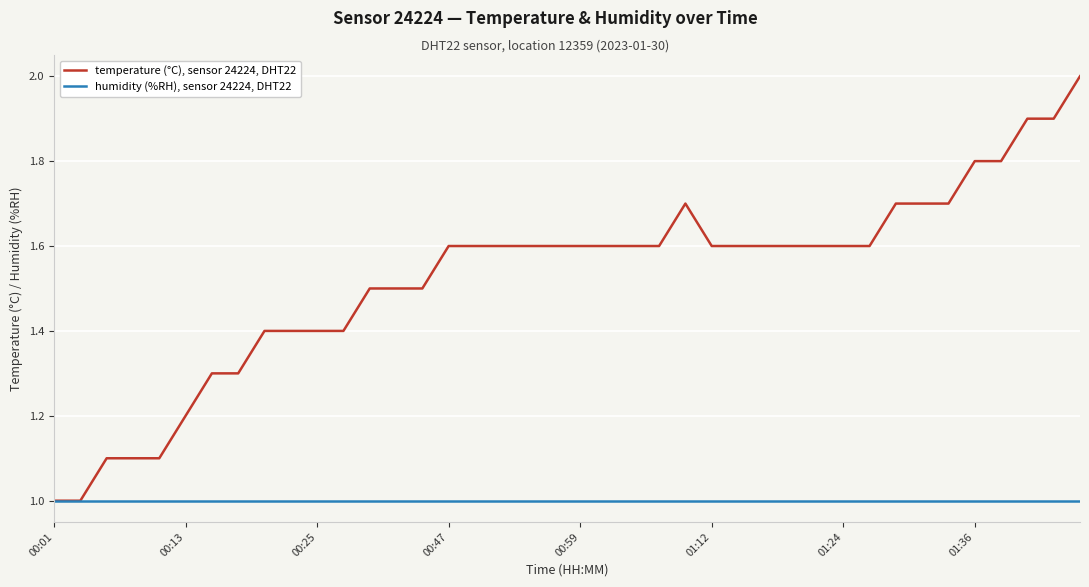

Which series has the largest range (max minus min)?

temperature (°C), sensor 24224, DHT22